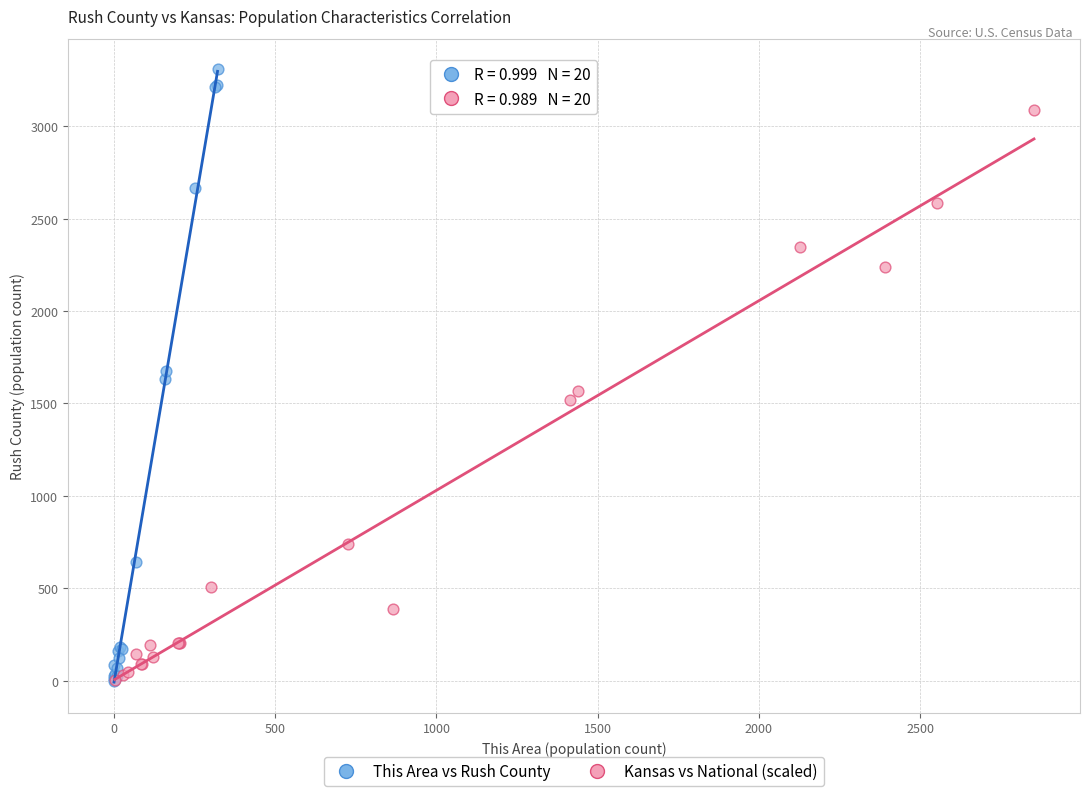

Which series reaches the maximum Y coordinate?

This Area vs Rush County